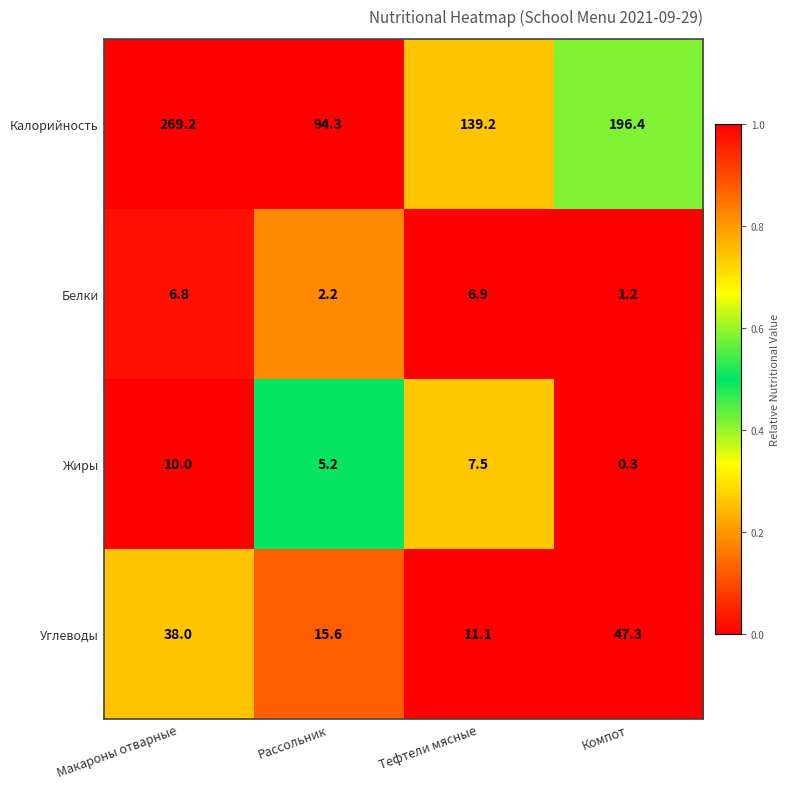

At how many categories does at least one series exceed 0?

4